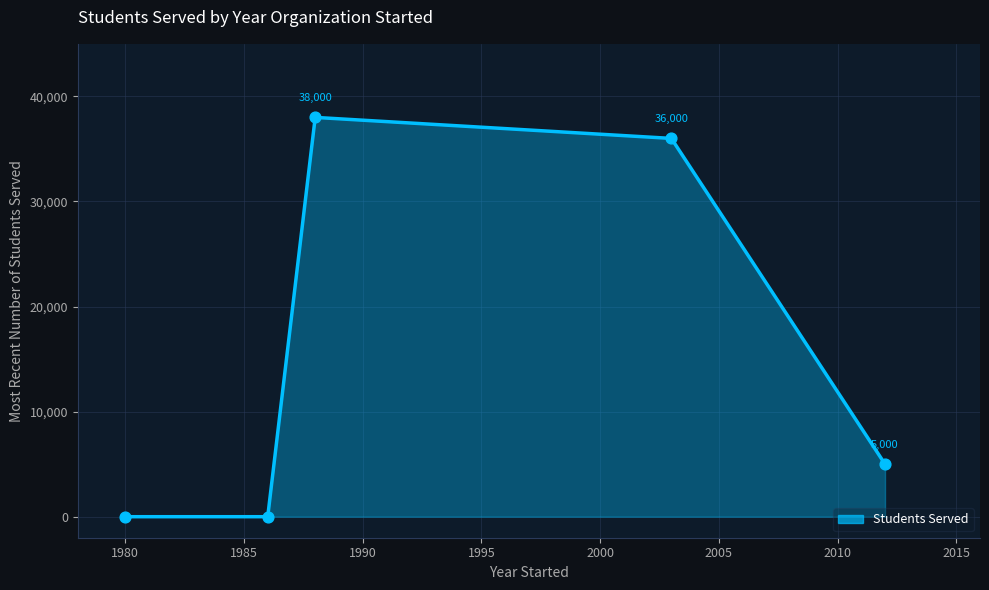

What is the maximum value shown in the chart?

38000